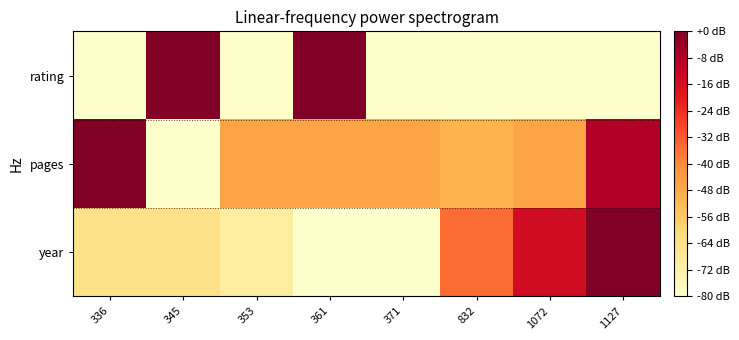

Reading left to right, extract all data points from this chart.

year: 336=-65.0	345=-65.0	353=-70.0	361=-80.0	371=-80.0	832=-35.0	1072=-15.0	1127=-0.0
pages: 336=-0.0	345=-80.0	353=-46.3	361=-46.3	371=-46.3	832=-50.5	1072=-46.3	1127=-8.4
rating: 336=-80.0	345=-0.0	353=-80.0	361=-0.0	371=-80.0	832=-80.0	1072=-80.0	1127=-80.0